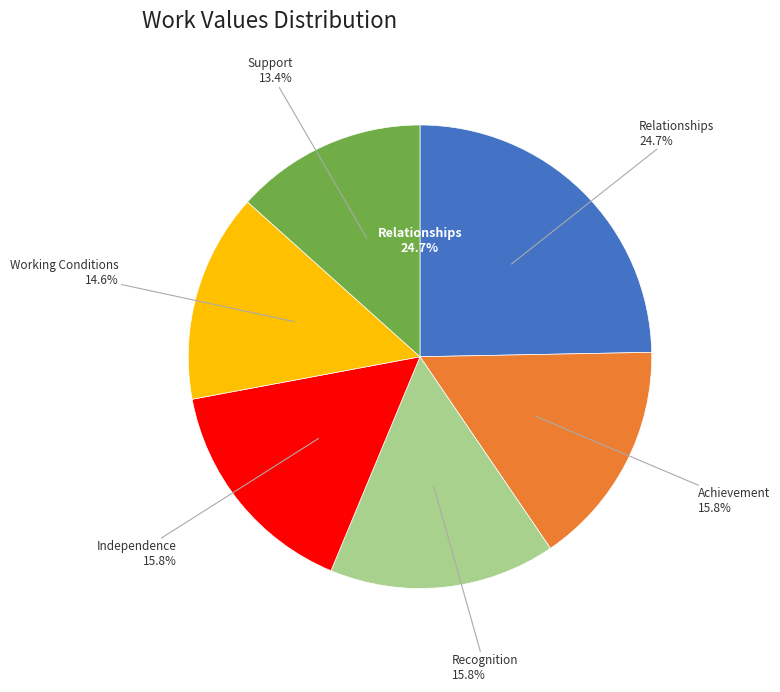

What is the ratio of the value at Relationships to the value at Working Conditions?

1.7